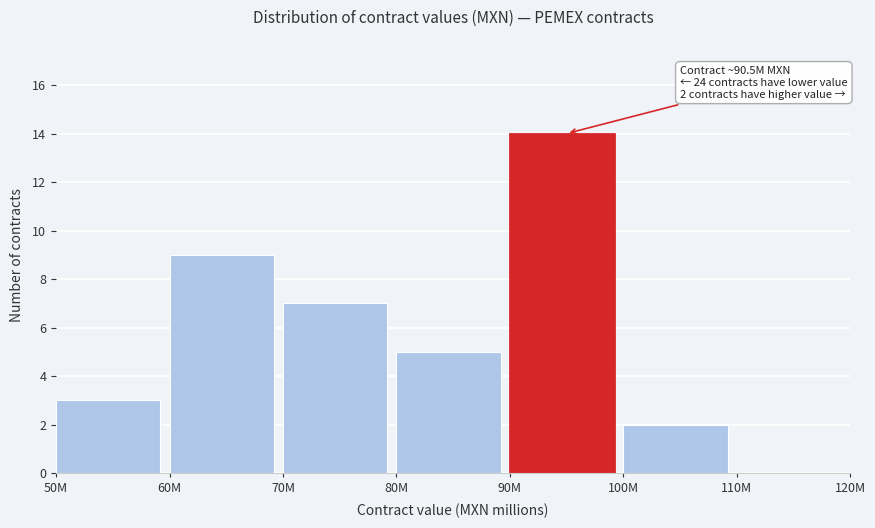

Reading left to right, extract all data points from this chart.

50M=3	60M=9	70M=7	80M=5	90M=14	100M=2	110M=0